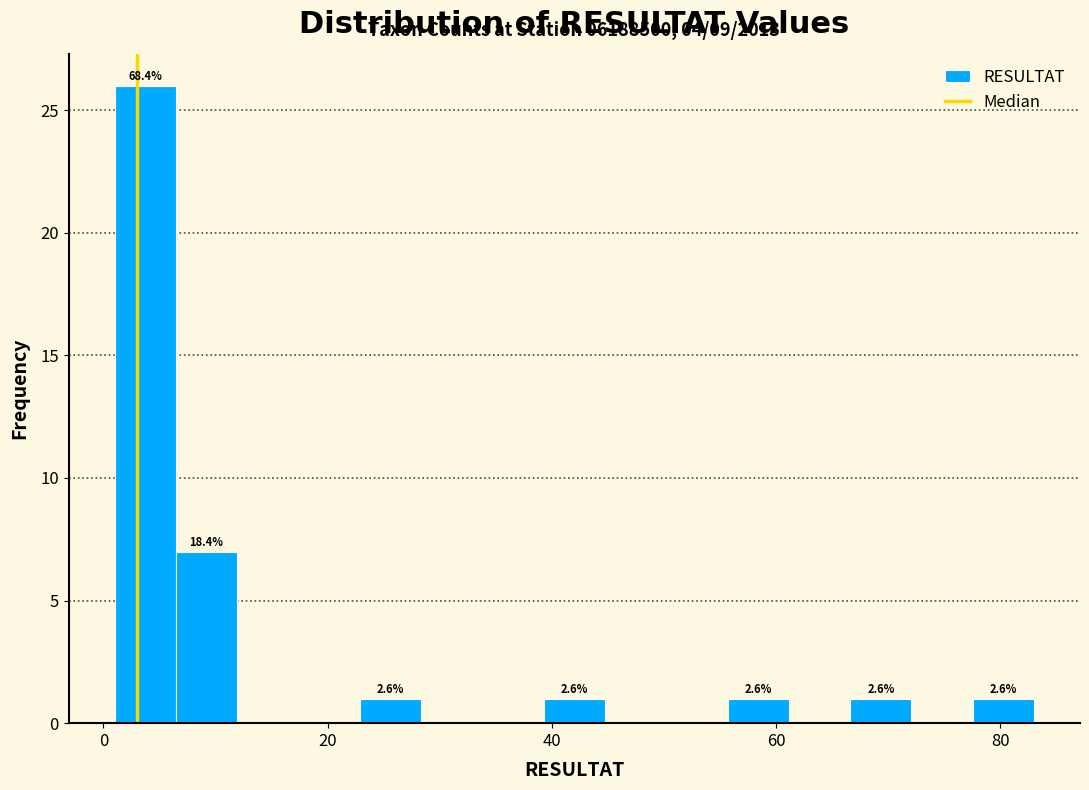

Read against the x-axis, roughly where is the centre of the tallest bar?

4